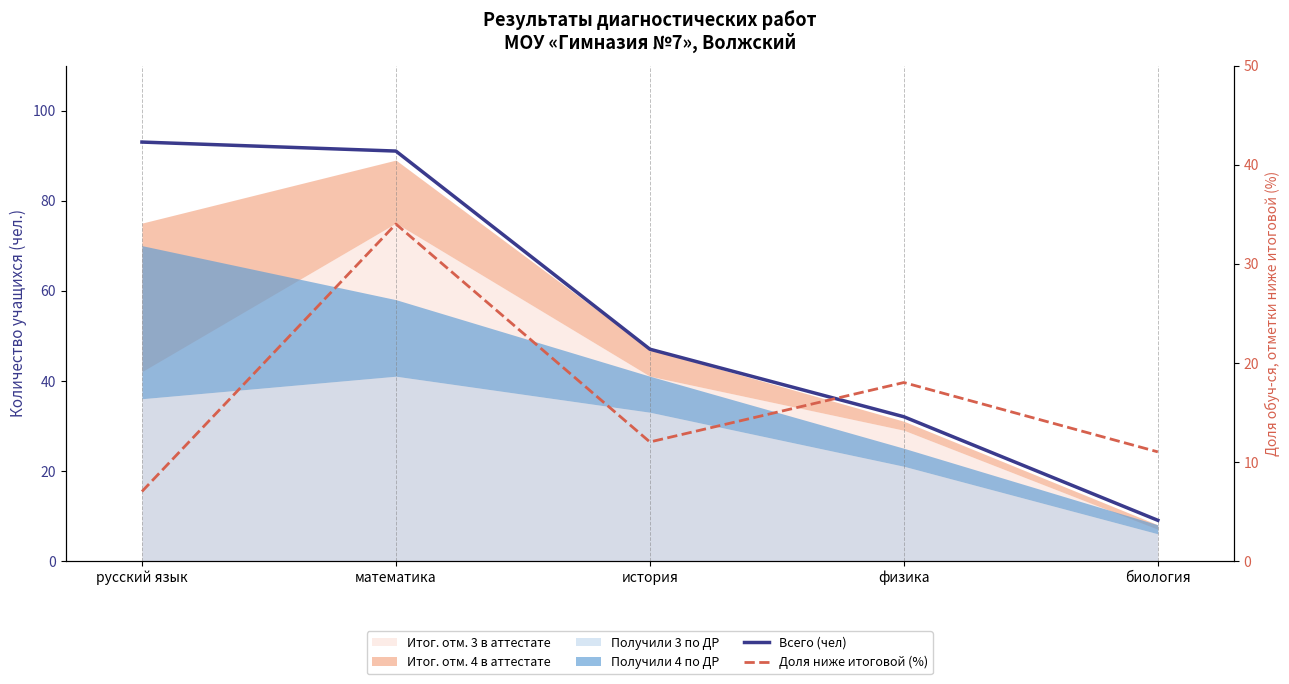

At which category does the chart reach its peak across all series?

русский язык